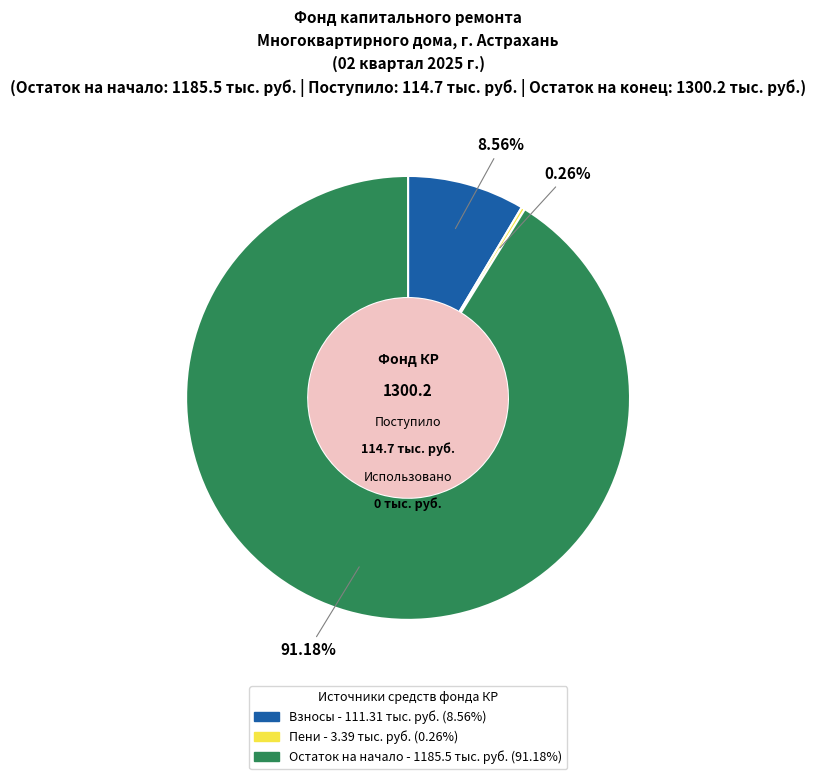

Is there a majority slice in this chart?

Yes